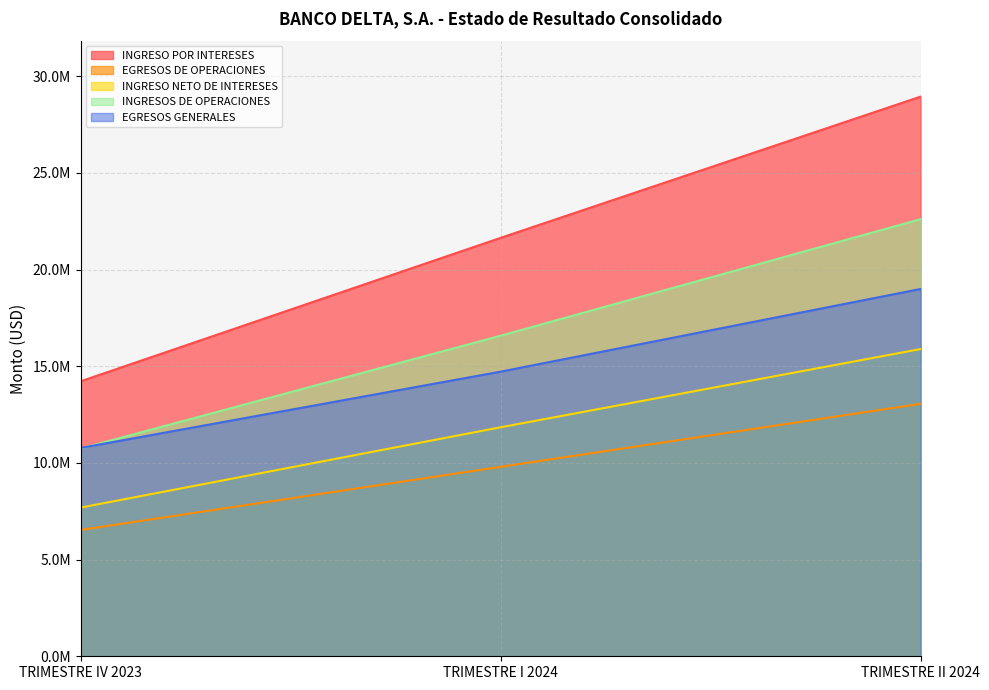

Where does the INGRESO NETO DE INTERESES series first go above 11841294?

TRIMESTRE I 2024